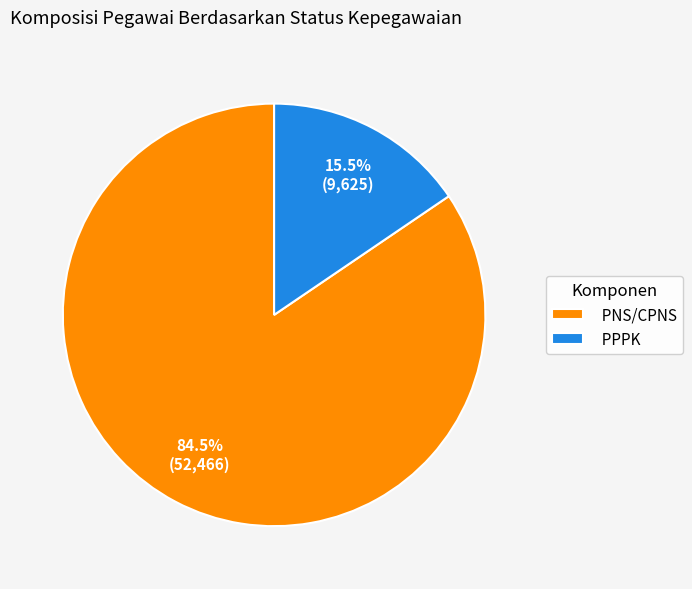

Between PNS/CPNS and PPPK, which is larger?

PNS/CPNS